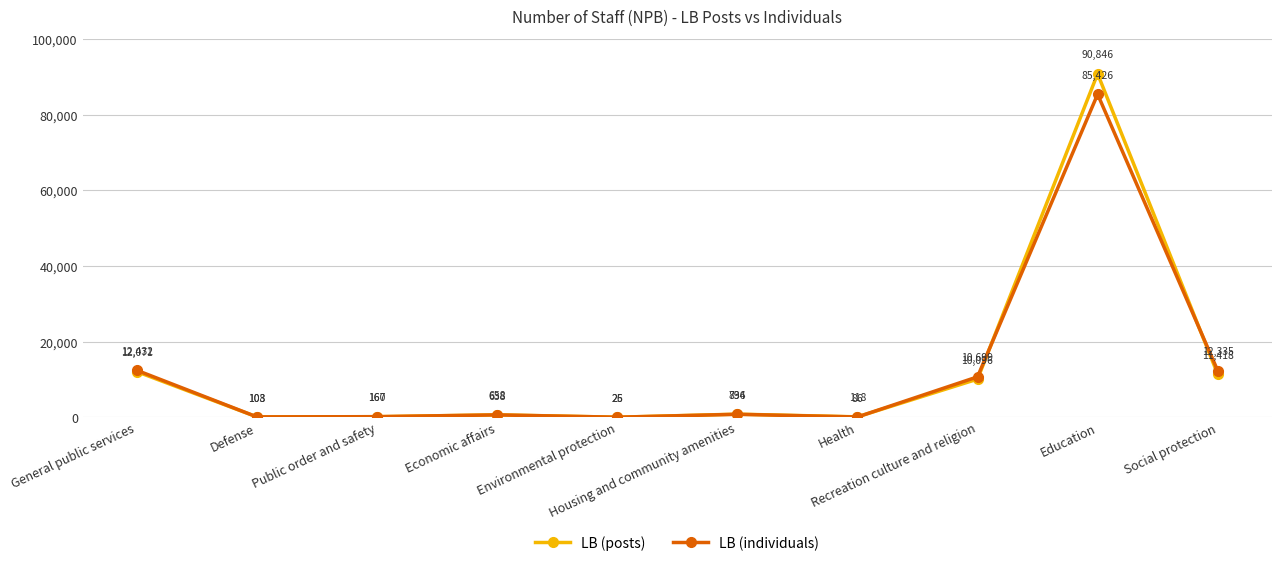

Which series has the largest total across all categories?

LB (posts)